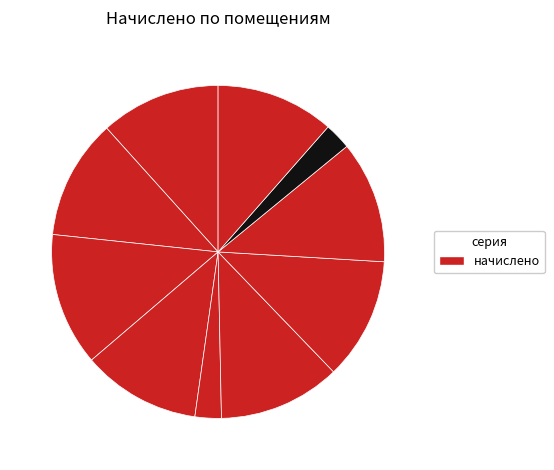

Is there a majority slice in this chart?

No